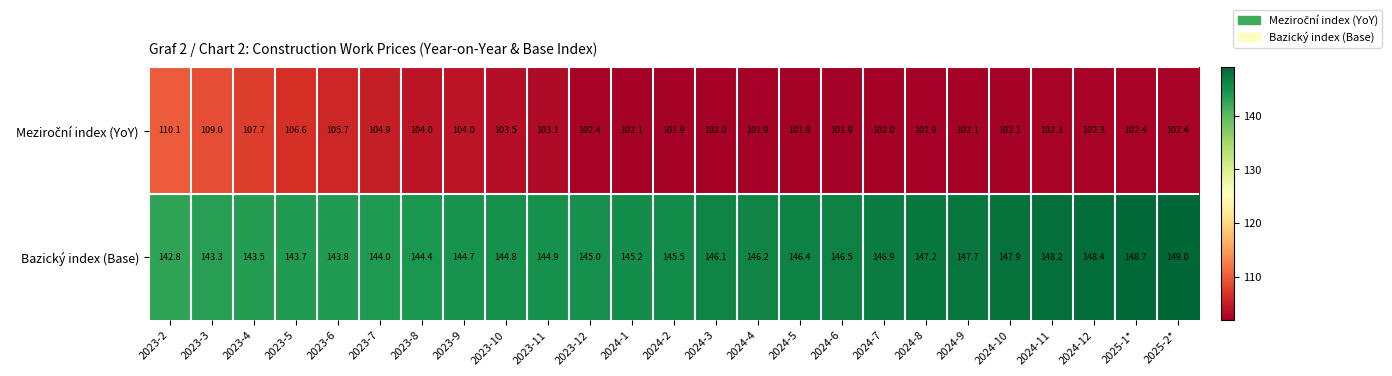

How many categories are shown in the chart?

25